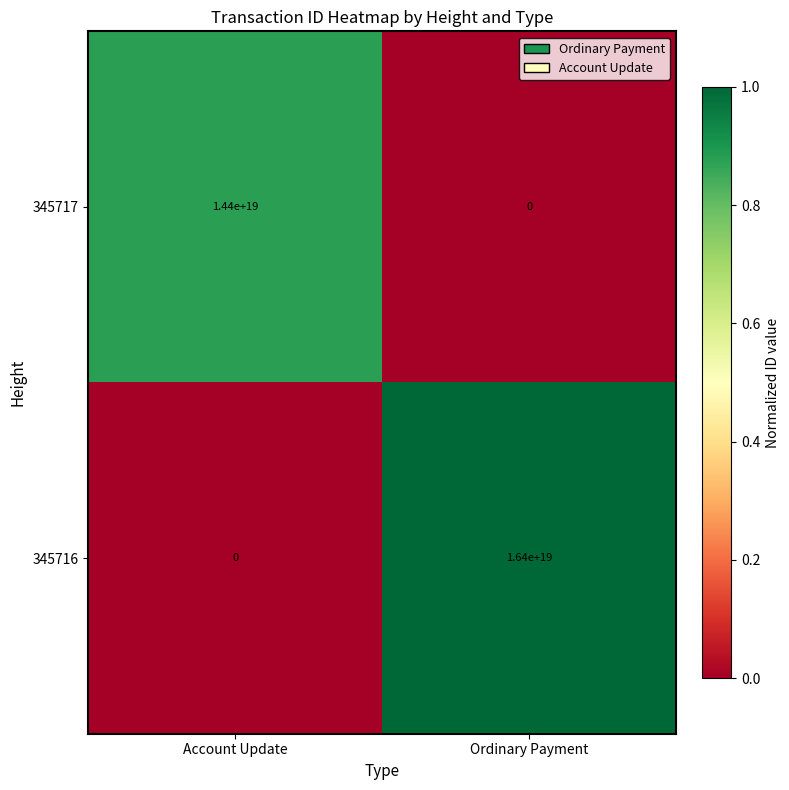

Rank the series by their maximum value, from highest to lowest.

345716, 345717